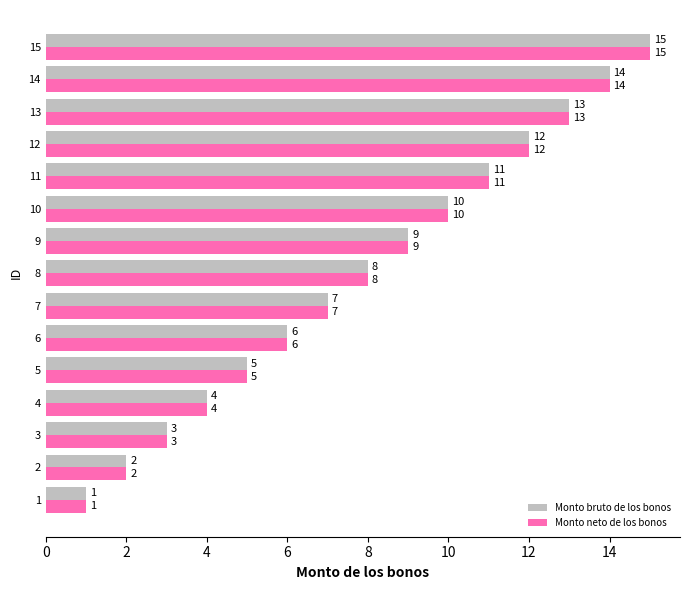

Rank the categories by Monto bruto de los bonos value from highest to lowest.

15, 14, 13, 12, 11, 10, 9, 8, 7, 6, 5, 4, 3, 2, 1